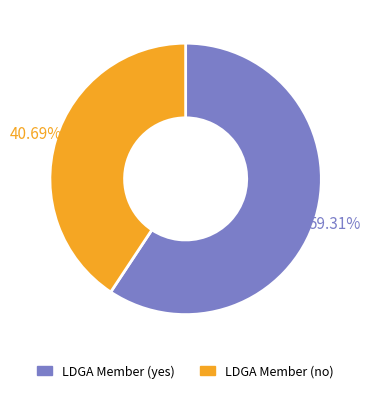

Is there any slice that represents more than half of the pie?

Yes